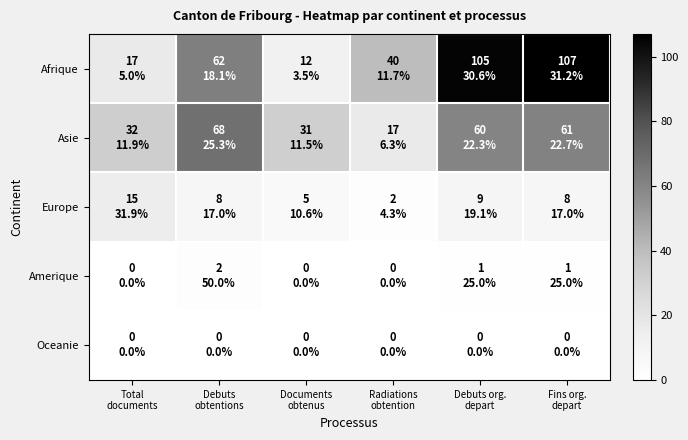

What is the greatest value displayed?

107